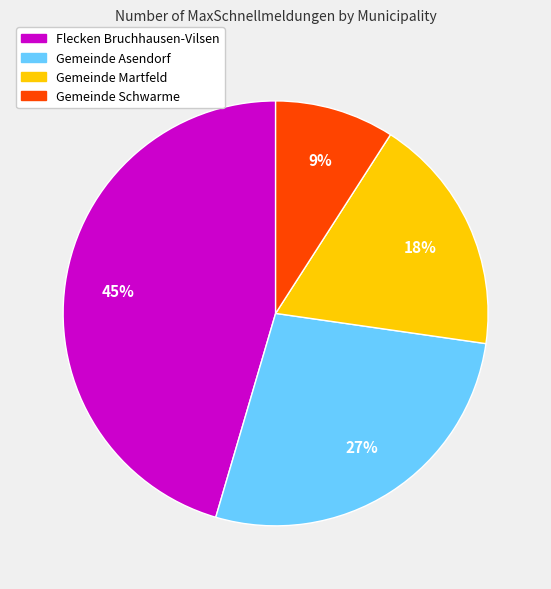

How many segments does this pie chart have?

4